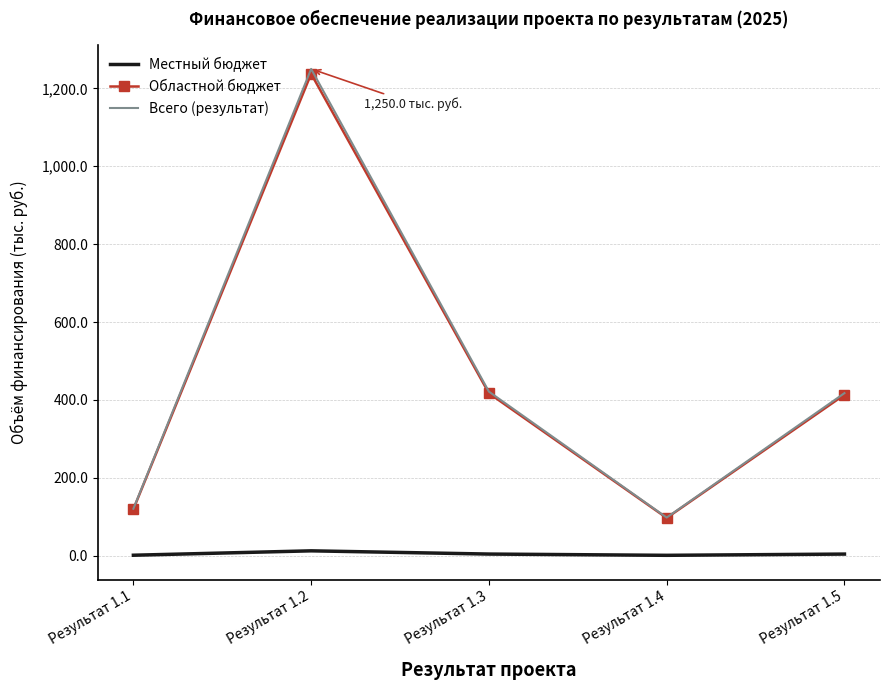

In Местный бюджет, how many points are higher than both neighbors (excluding endpoints)?

1